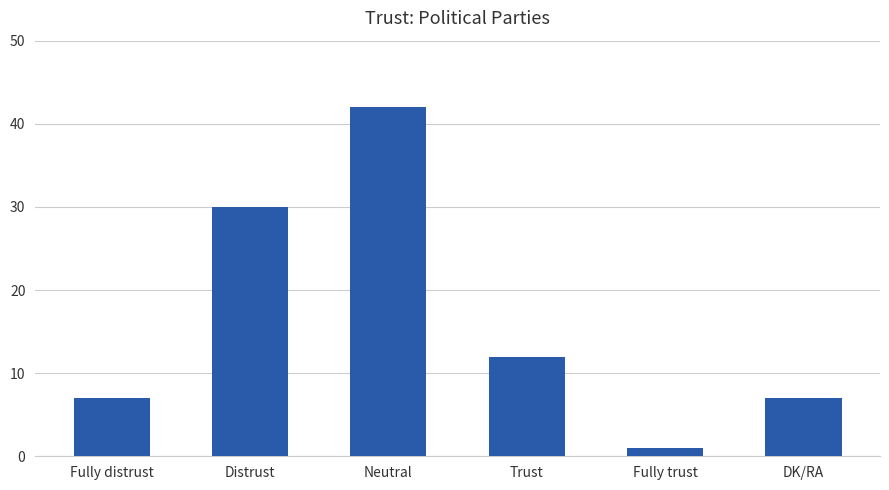

What position from the right is Neutral?

4